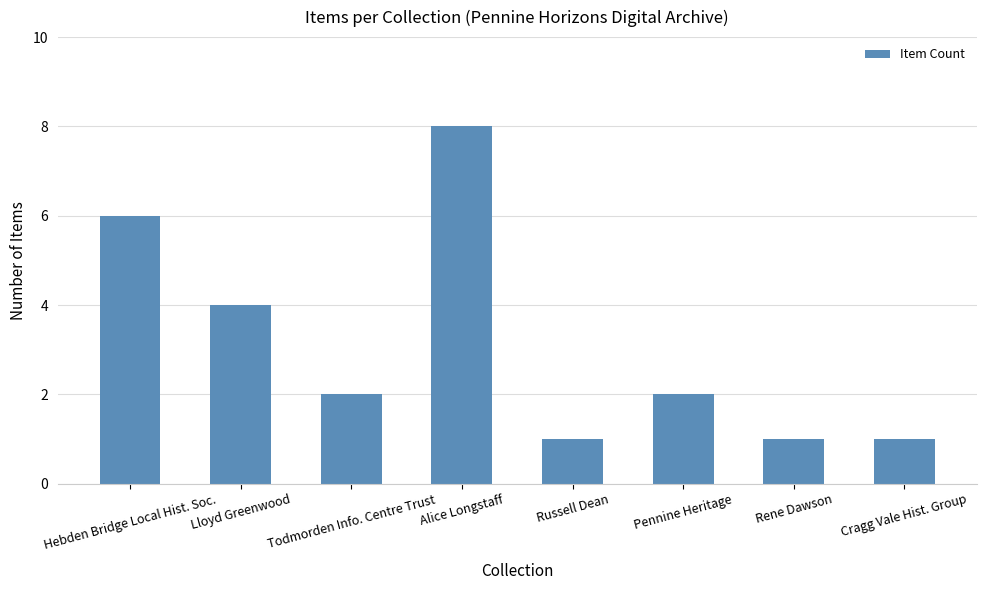

Count the number of data series in this chart.

1